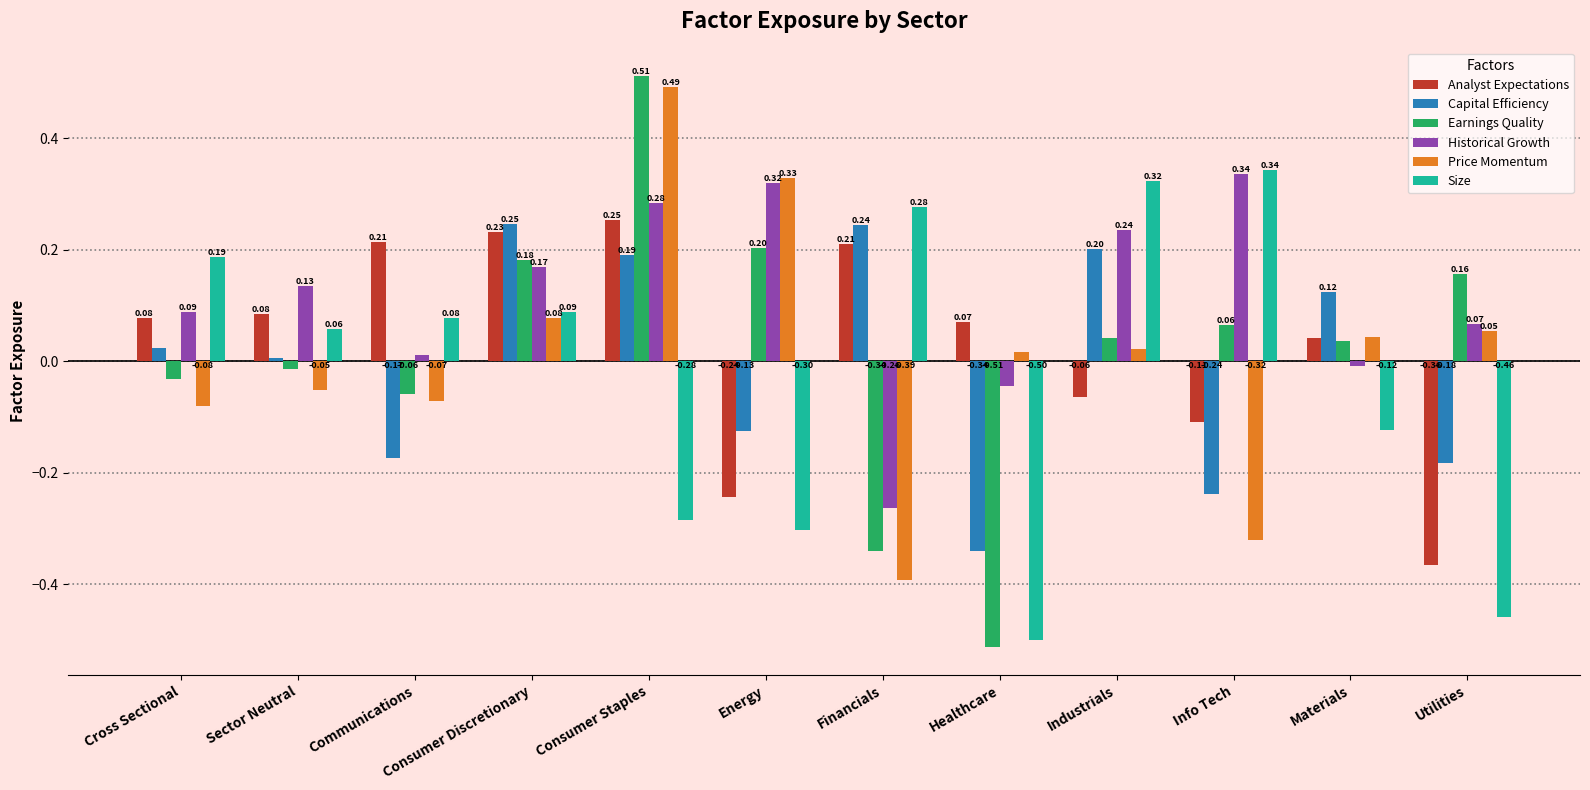

How many positive values does the Historical Growth series have?

9